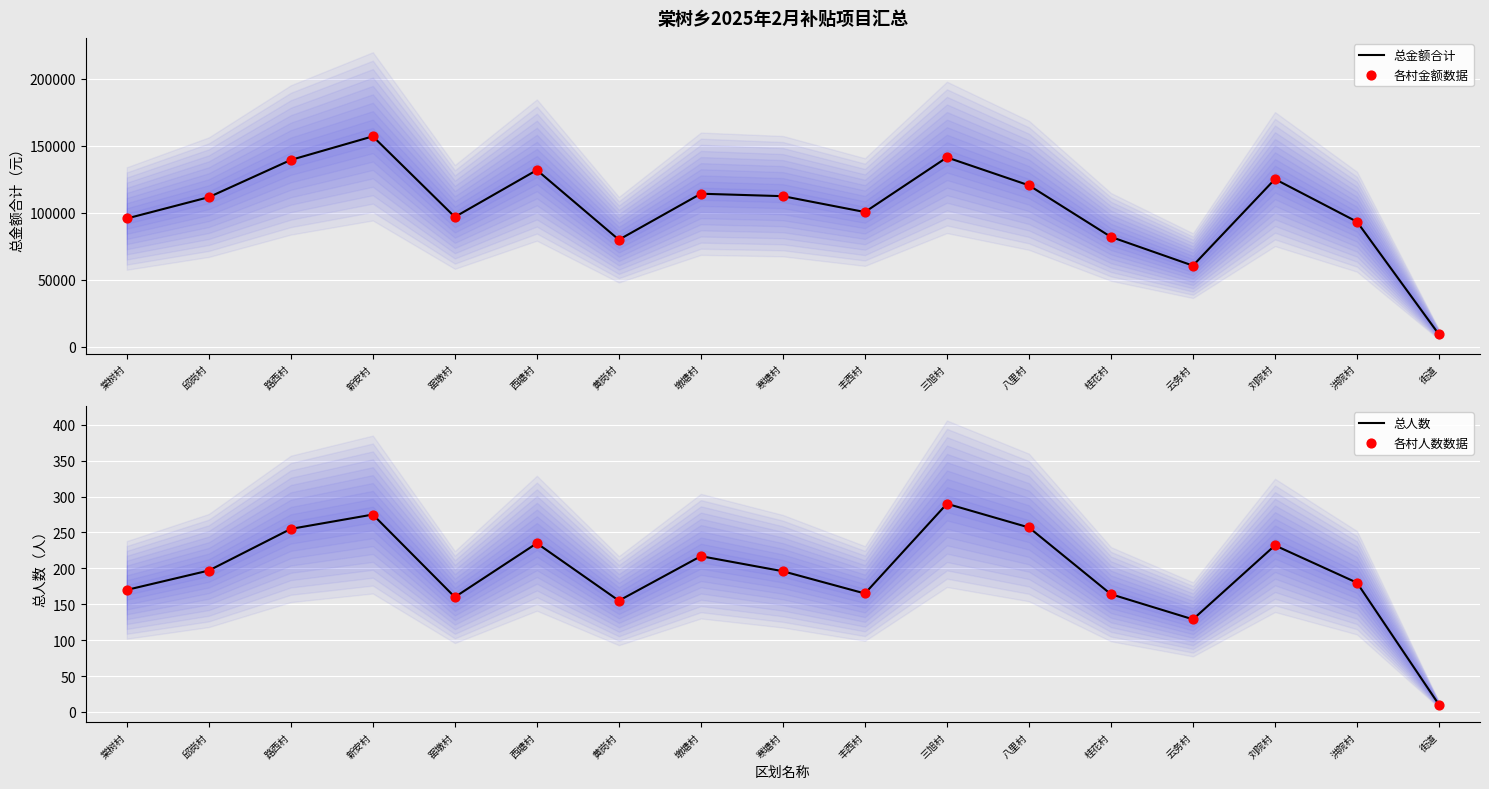

Is the value of 各村人数数据 at 八里村 greater than the value of 总人数 at 新安村?

No